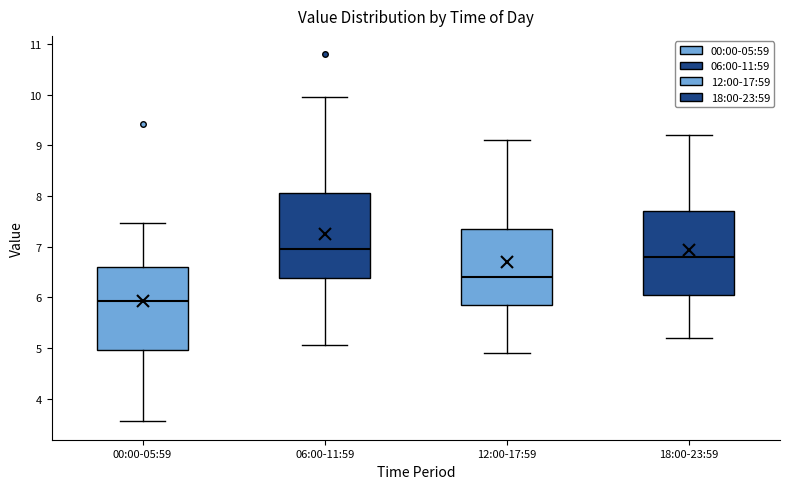

Where is the upper edge of the box for 12:00-17:59 on the y-axis? The values are not printed on the chart, so give them approximately, as read against the axis.

7.4